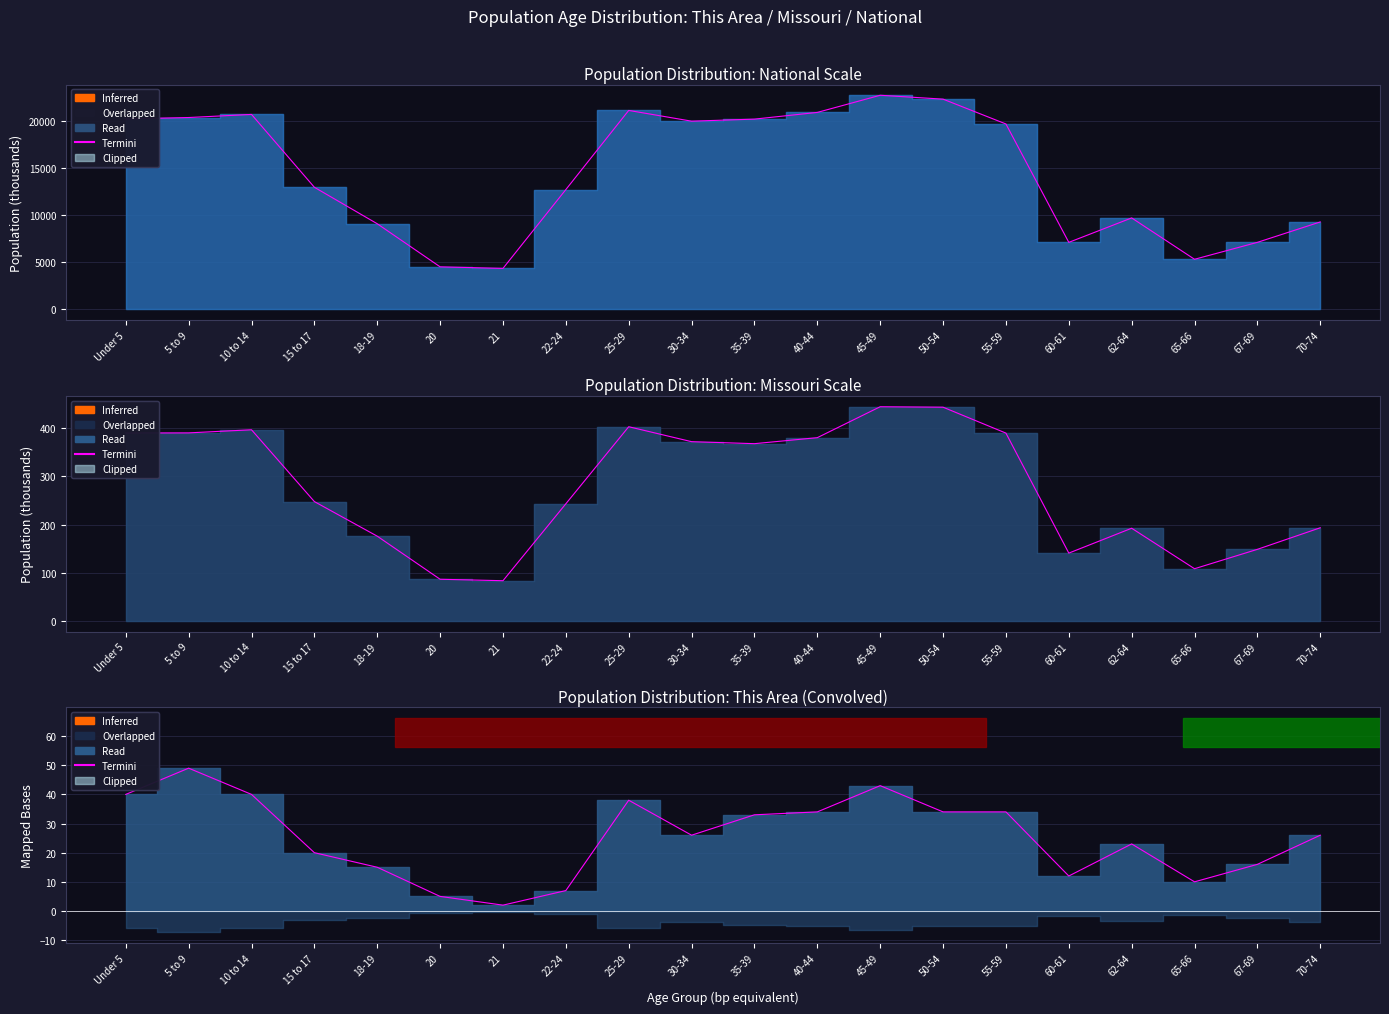

What is the sum of all values?

507